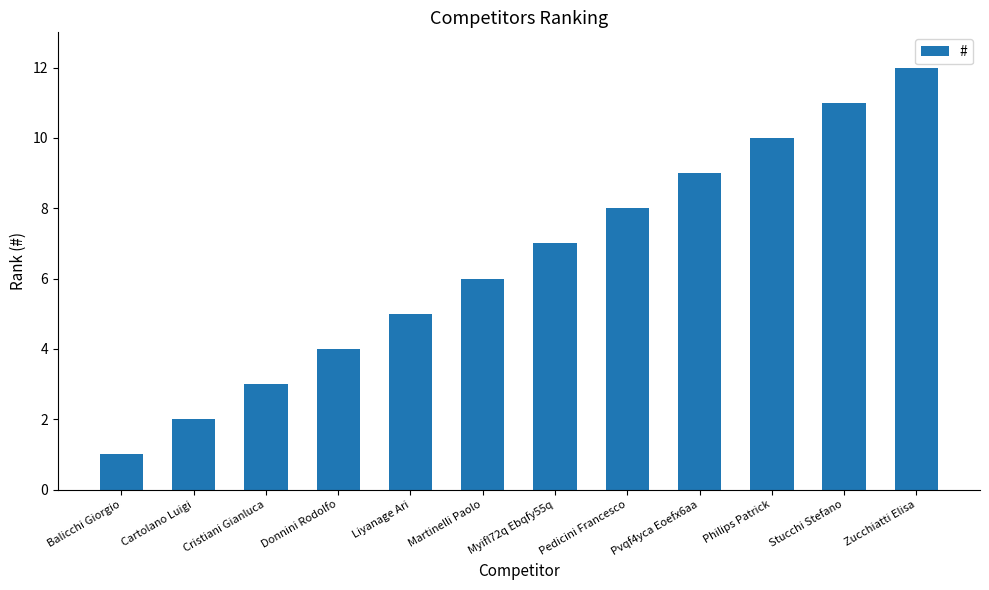

The chart shows a value of 3 at Donnini Rodolfo. True or false?

False